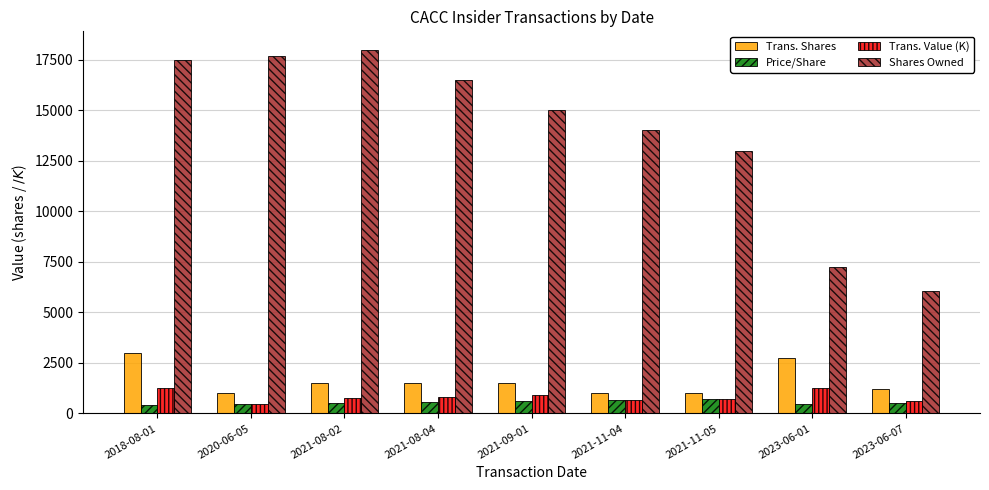

Rank the series by their maximum value, from lowest to highest.

Price/Share, Trans. Value (K), Trans. Shares, Shares Owned